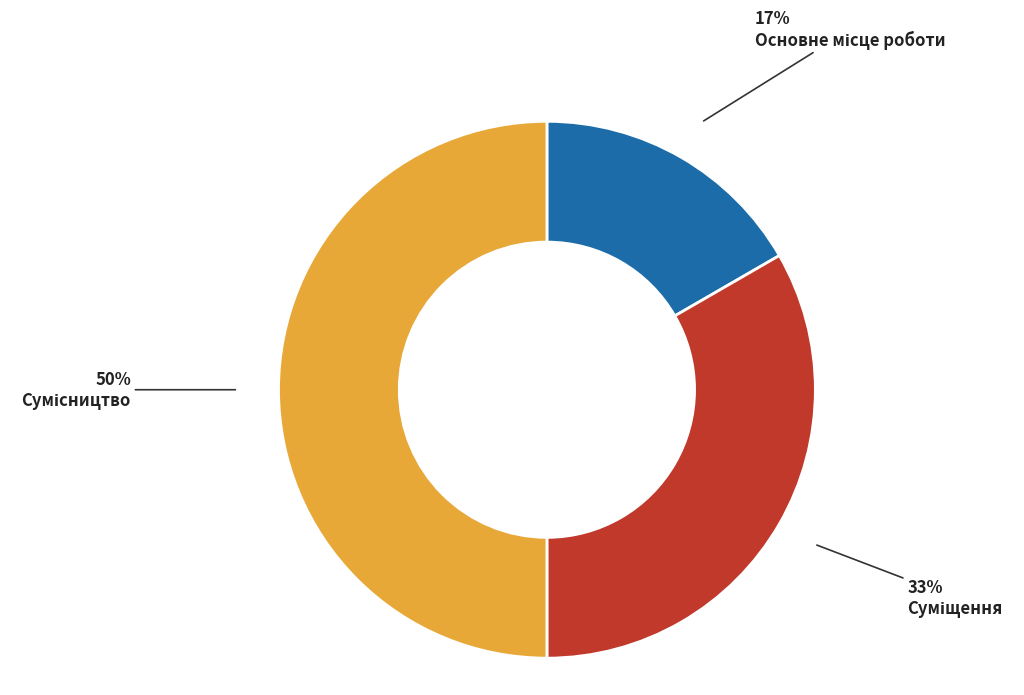

To the nearest percent, what is the difference between the largest and smallest slice percentages?

33%